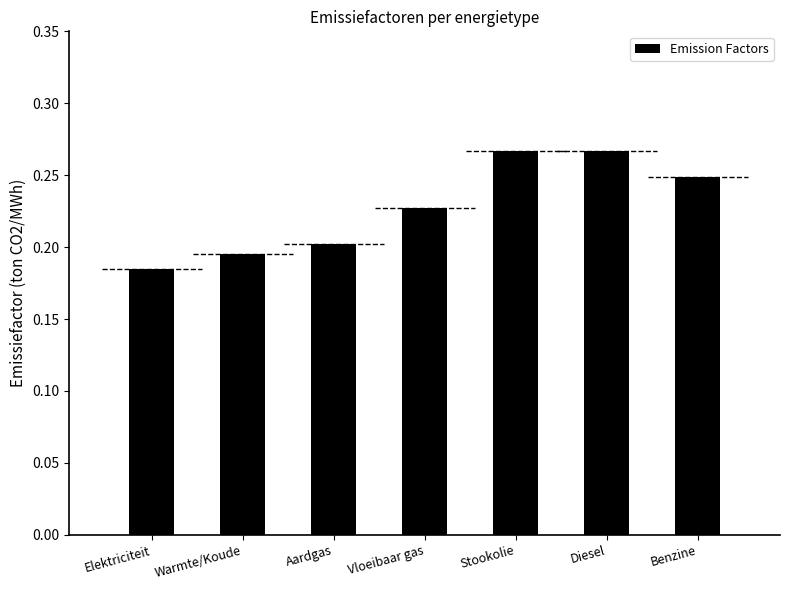

Count the values in the range 0 to 1.

7